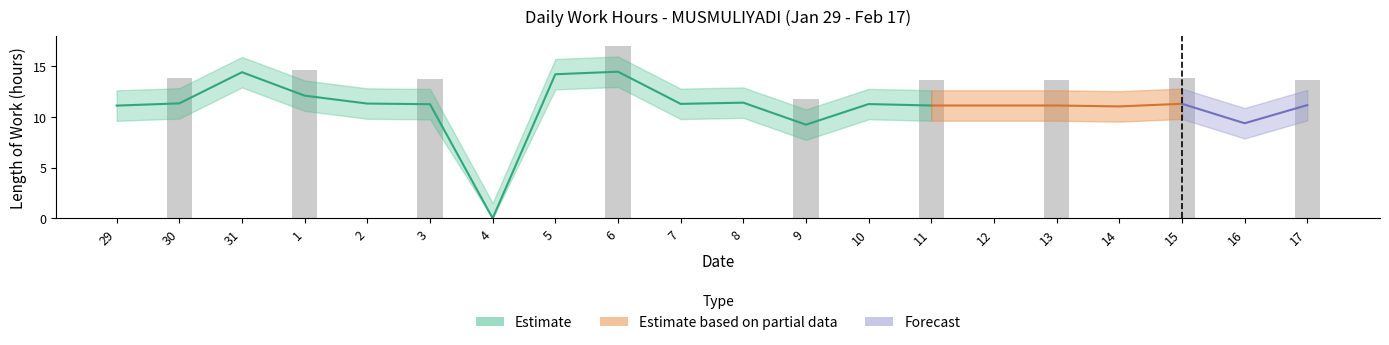

What is the sum of the values at 8 and 4?

11.4